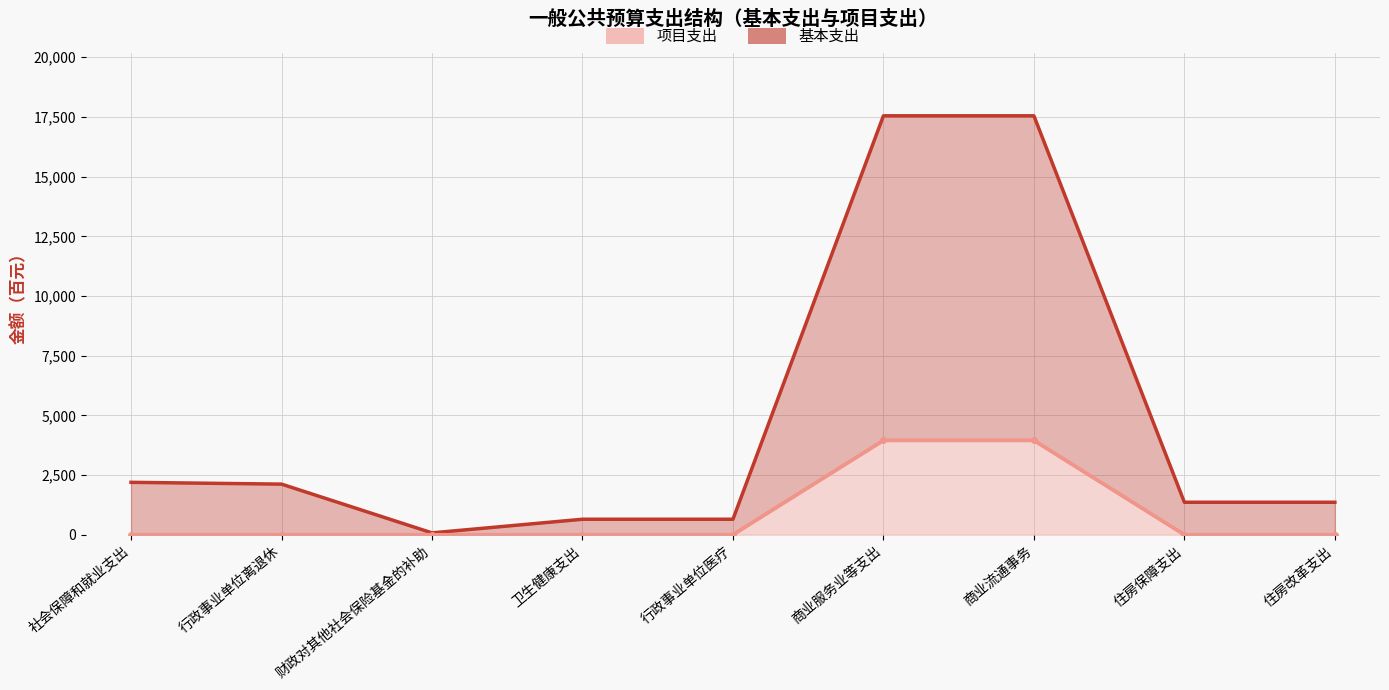

Is it true that 基本支出 equals 113 at 财政对其他社会保险基金的补助?

False